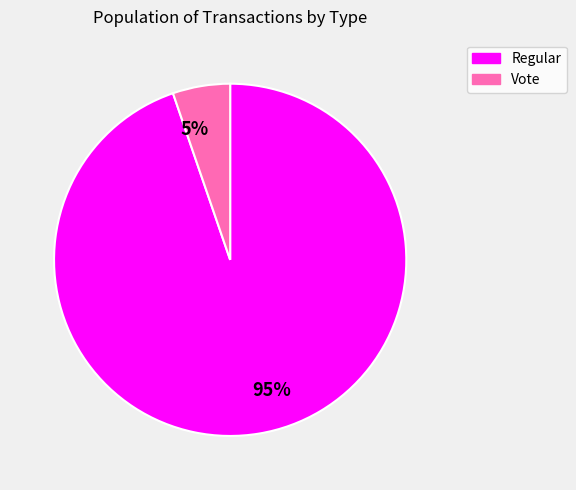

True or false: Regular accounts for 87% of the total.

False